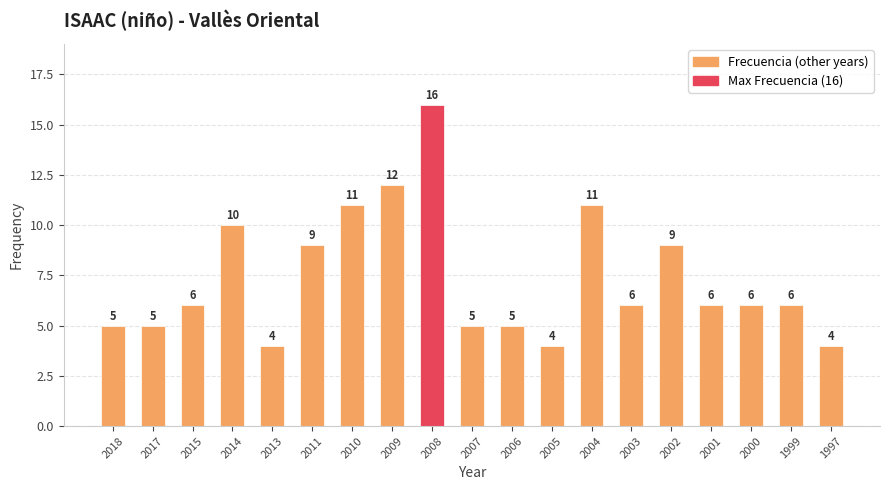

Reading left to right, what are all the values shown in this chart?

2018=5	2017=5	2015=6	2014=10	2013=4	2011=9	2010=11	2009=12	2008=16	2007=5	2006=5	2005=4	2004=11	2003=6	2002=9	2001=6	2000=6	1999=6	1997=4